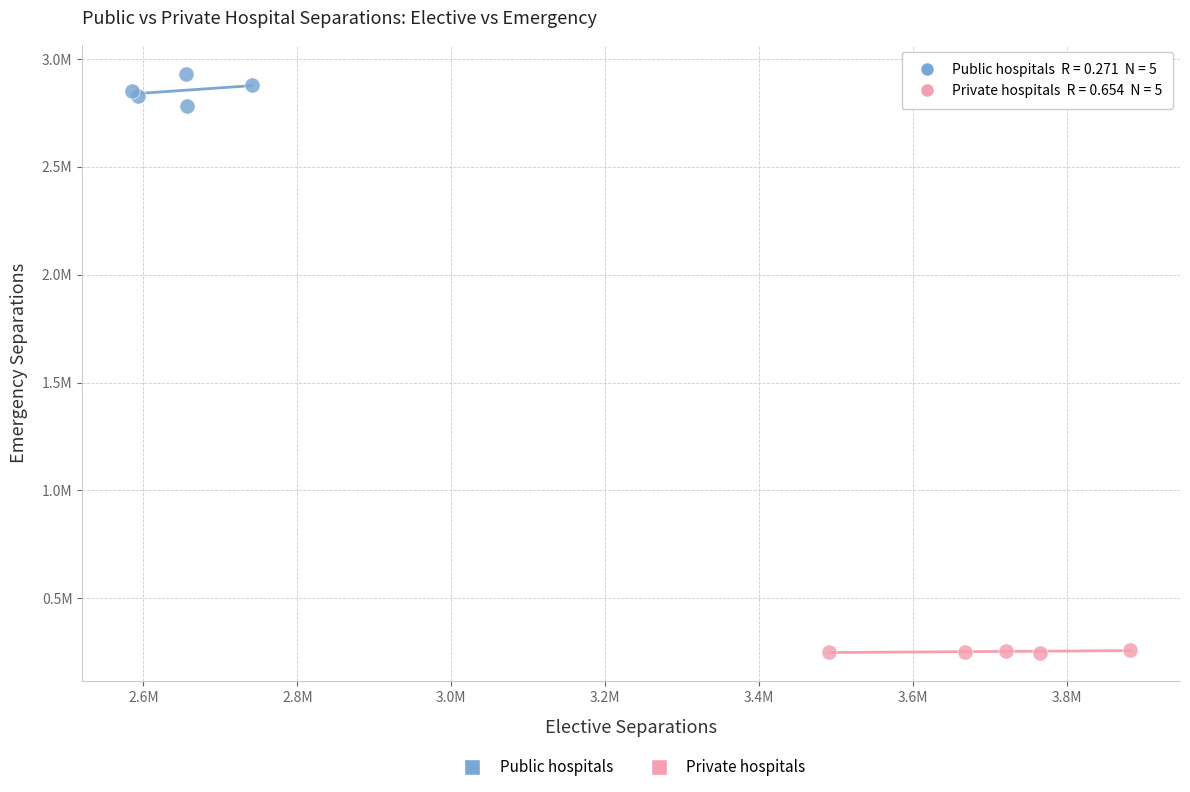

What are all the series names shown in the legend?

Public hospitals, Private hospitals